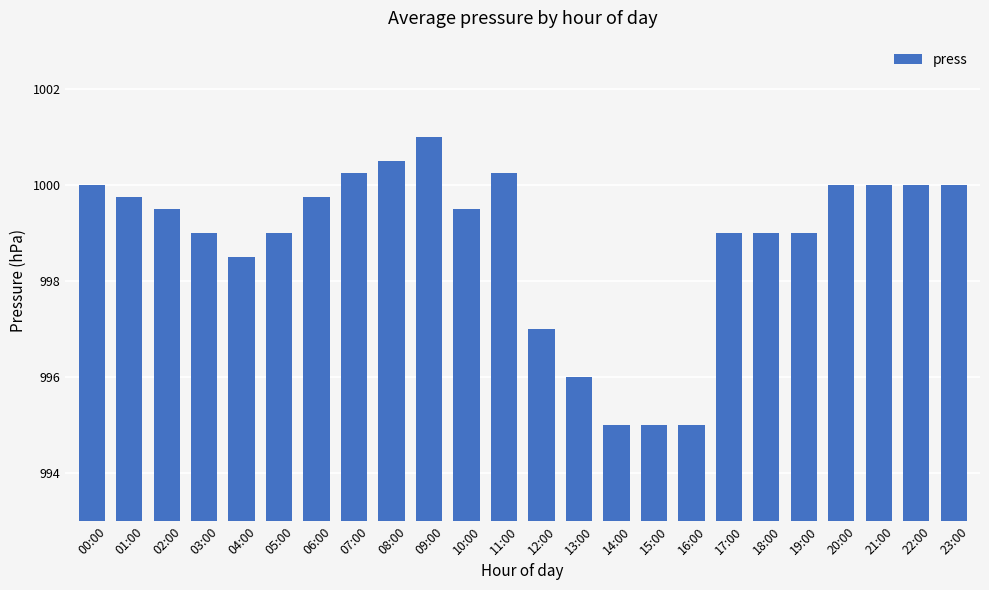

What is the smallest value displayed?

995.0